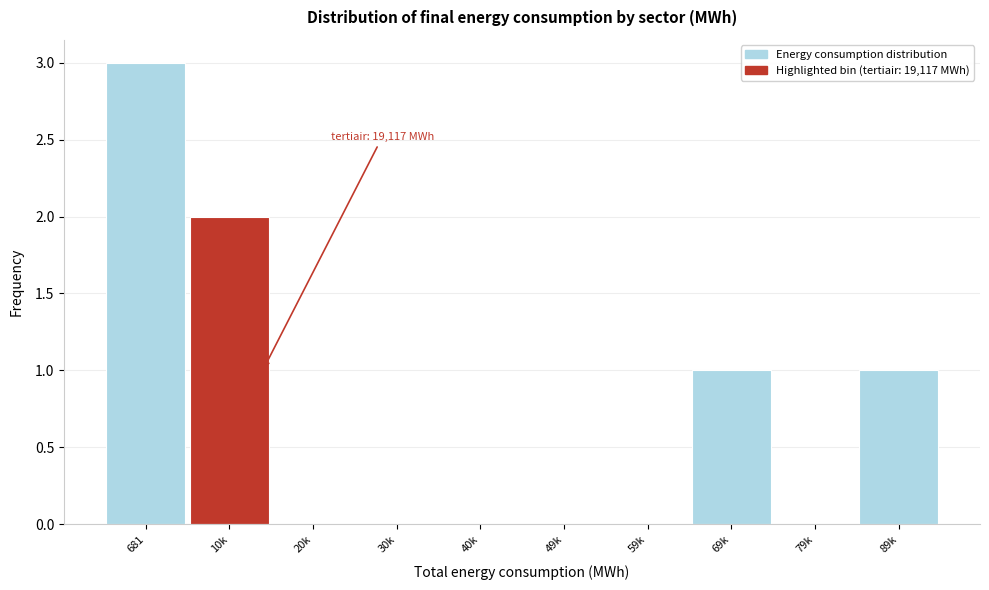

Reading left to right, transcribe all the data shown in this chart.

681=3	10k=2	20k=0	30k=0	40k=0	49k=0	59k=0	69k=1	79k=0	89k=1